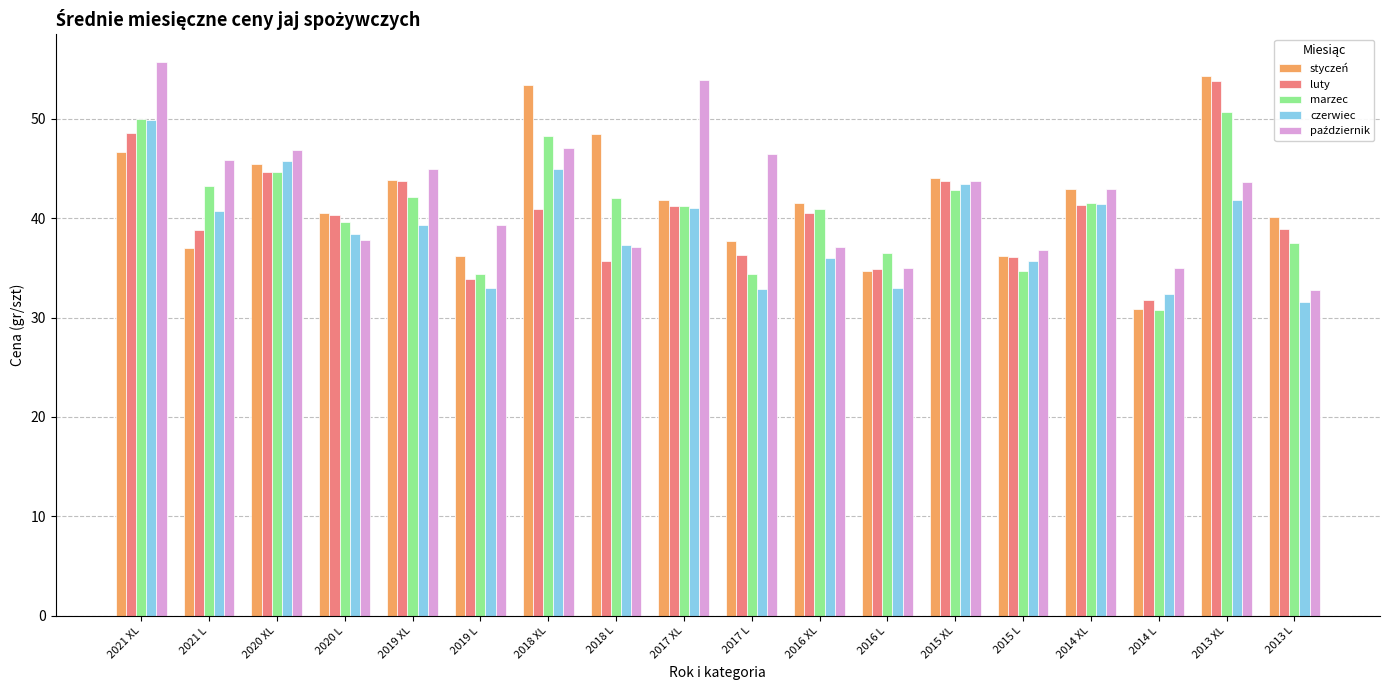

What is the label of the 9th bar from the right?

2017 L